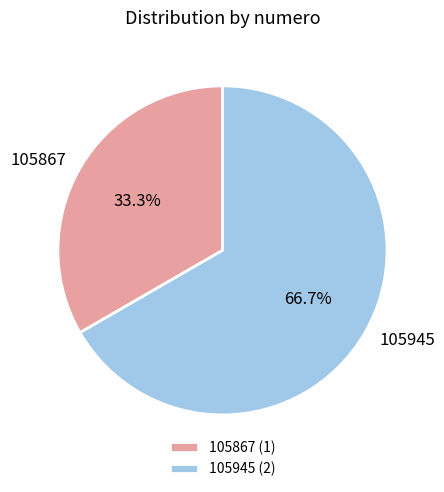

What percentage do 105867 and 105945 together represent?

100.0%